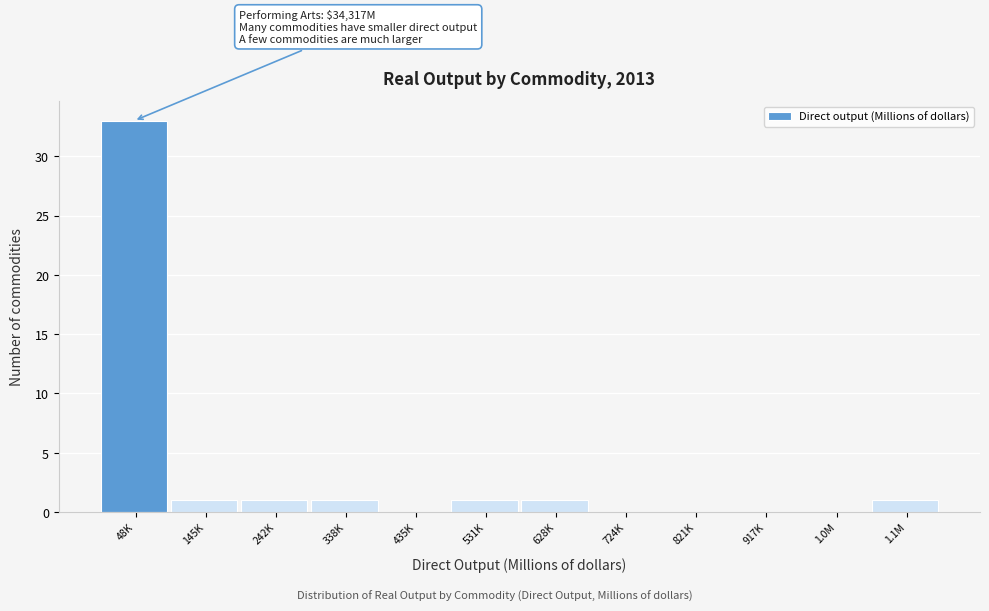

Reading left to right, list all the values displayed in this chart.

48K=33	145K=1	242K=1	338K=1	435K=0	531K=1	628K=1	724K=0	821K=0	917K=0	1.0M=0	1.1M=1